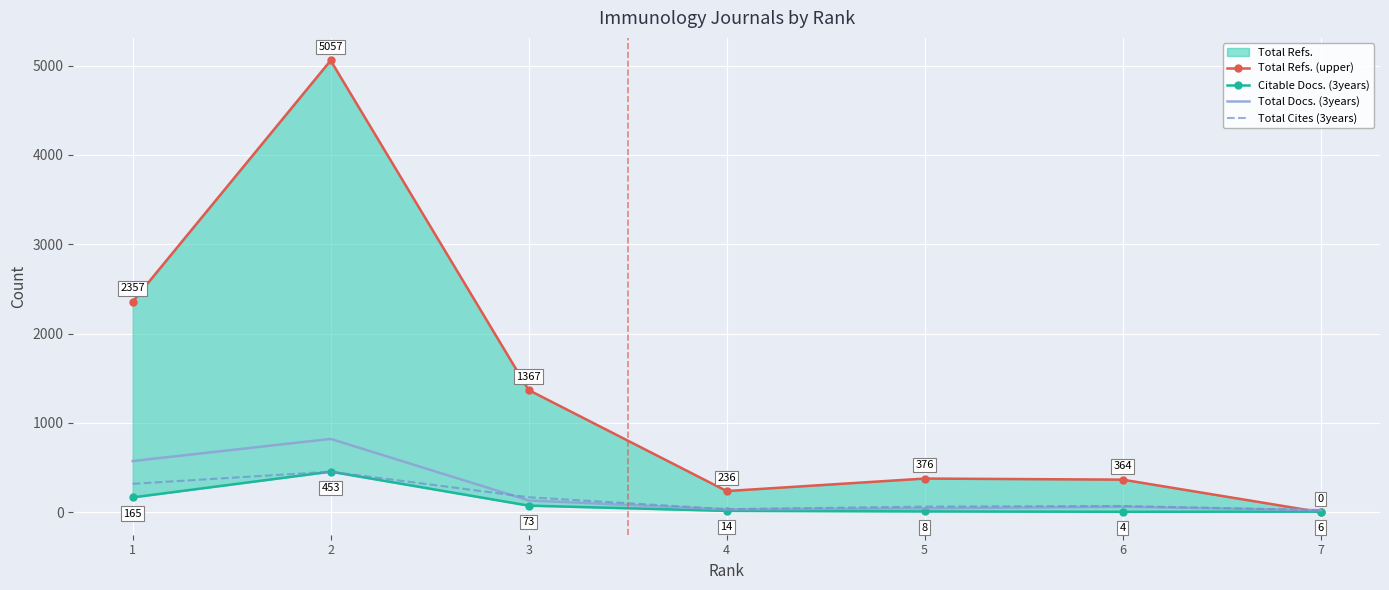

Is the value of Total Docs. (3years) at 3 greater than the value of Total Cites (3years) at 1?

No